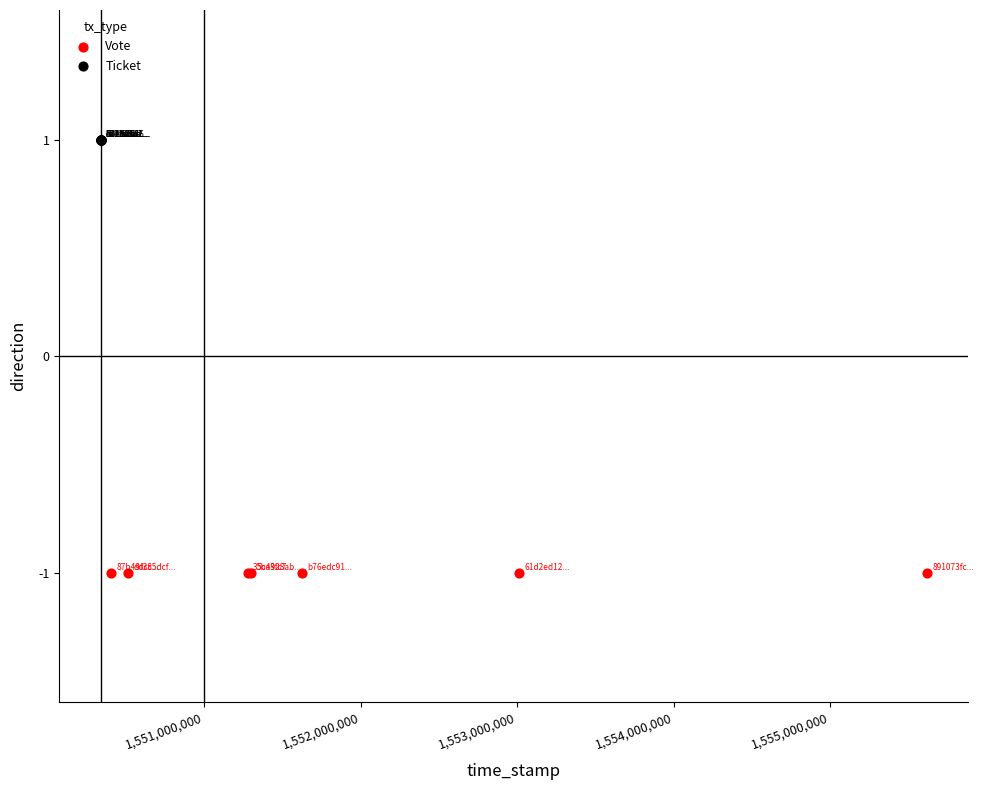

Which series reaches the maximum Y coordinate?

Ticket